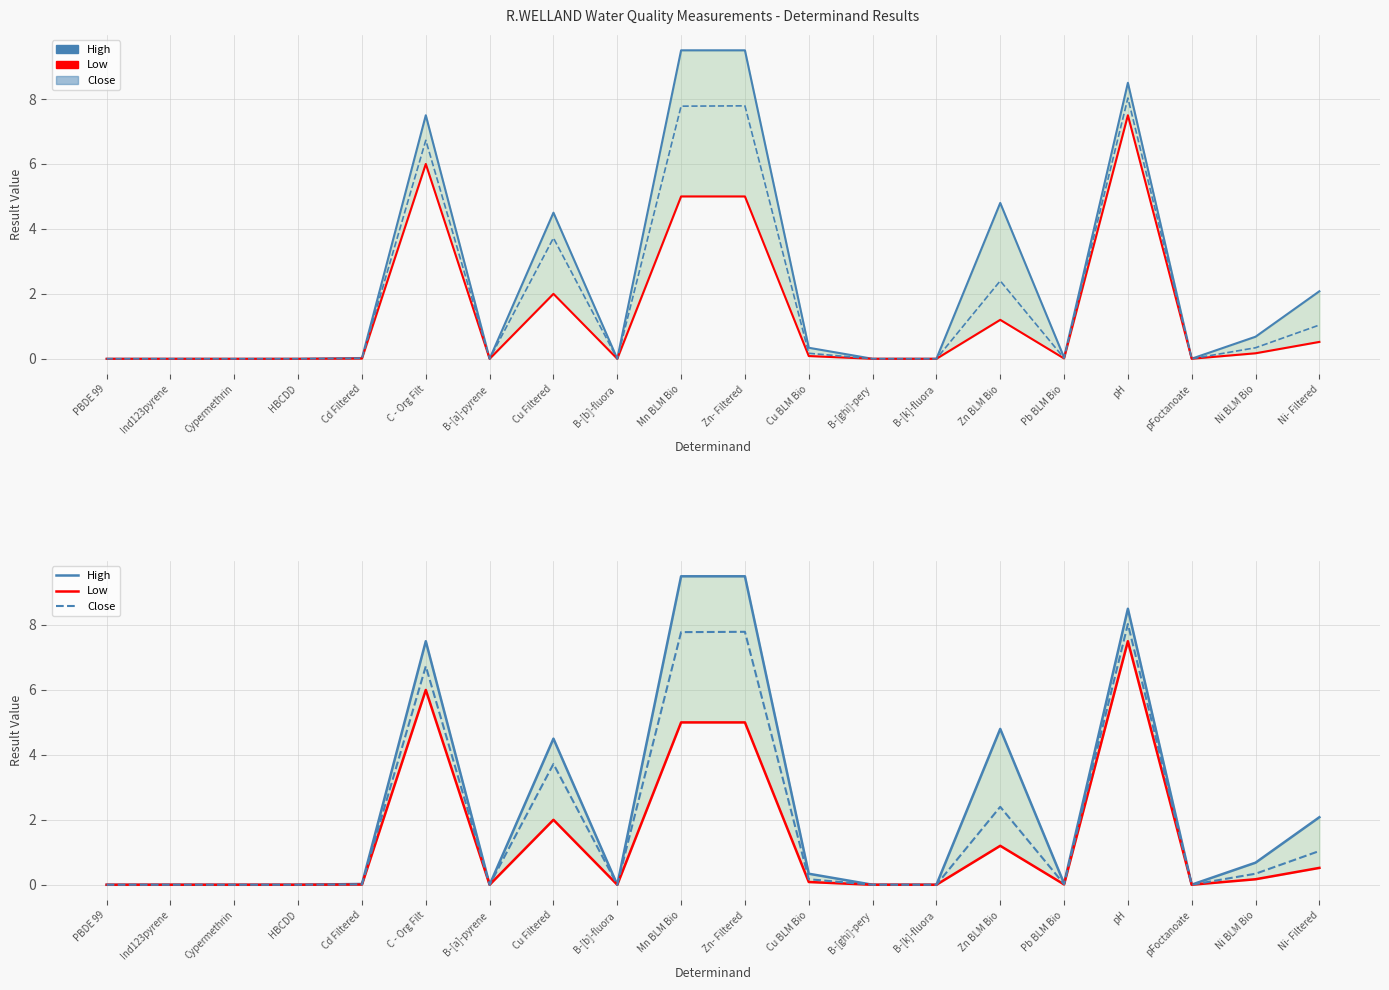

Reading right to left, what are all the values shown in this chart?

High: 2.1	0.7	0.0	8.5	0.0	4.8	0.0	0.0	0.3	9.5	9.5	0.0	4.5	0.0	7.5	0.0	0.0	0.0	0.0	0.0
Low: 0.5	0.2	0.0	7.5	0.0	1.2	0.0	0.0	0.1	5.0	5.0	0.0	2.0	0.0	6.0	0.0	0.0	0.0	0.0	0.0
Close: 1.0	0.3	0.0	8.0	0.0	2.4	0.0	0.0	0.2	7.8	7.8	0.0	3.7	0.0	6.7	0.0	0.0	0.0	0.0	0.0